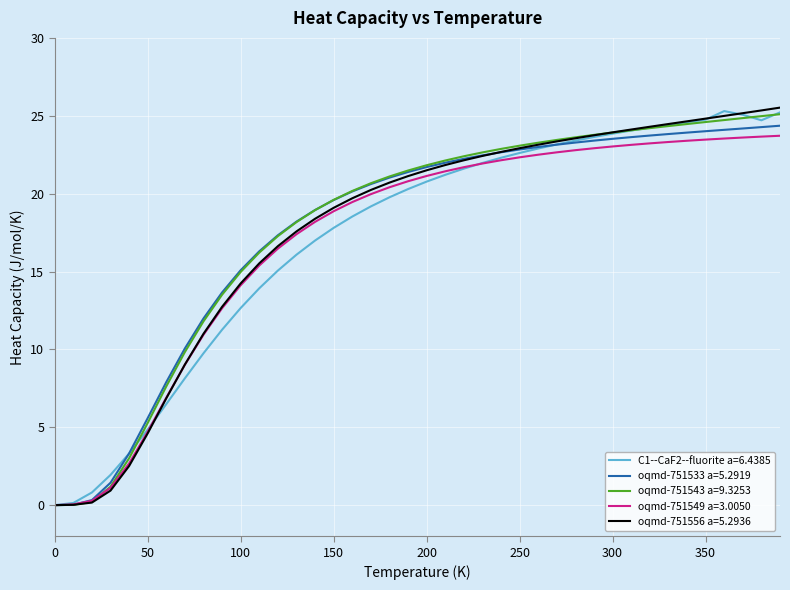

Which series has the widest spread of values?

oqmd-751556 a=5.2936